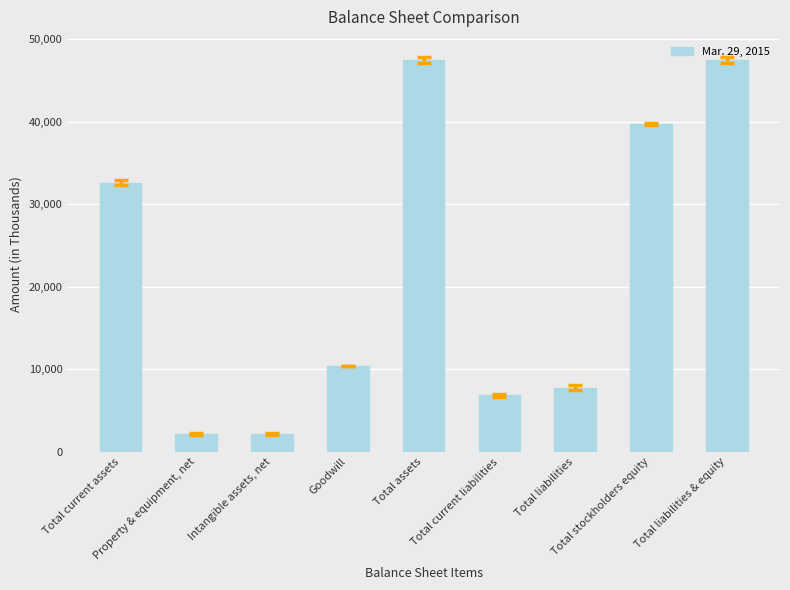

What is the maximum value shown in the chart?

47511